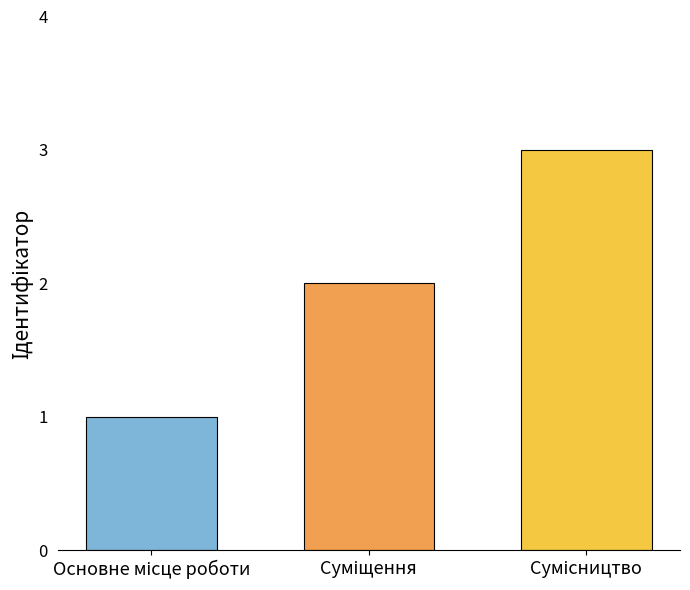

What is the sum of all values?

6